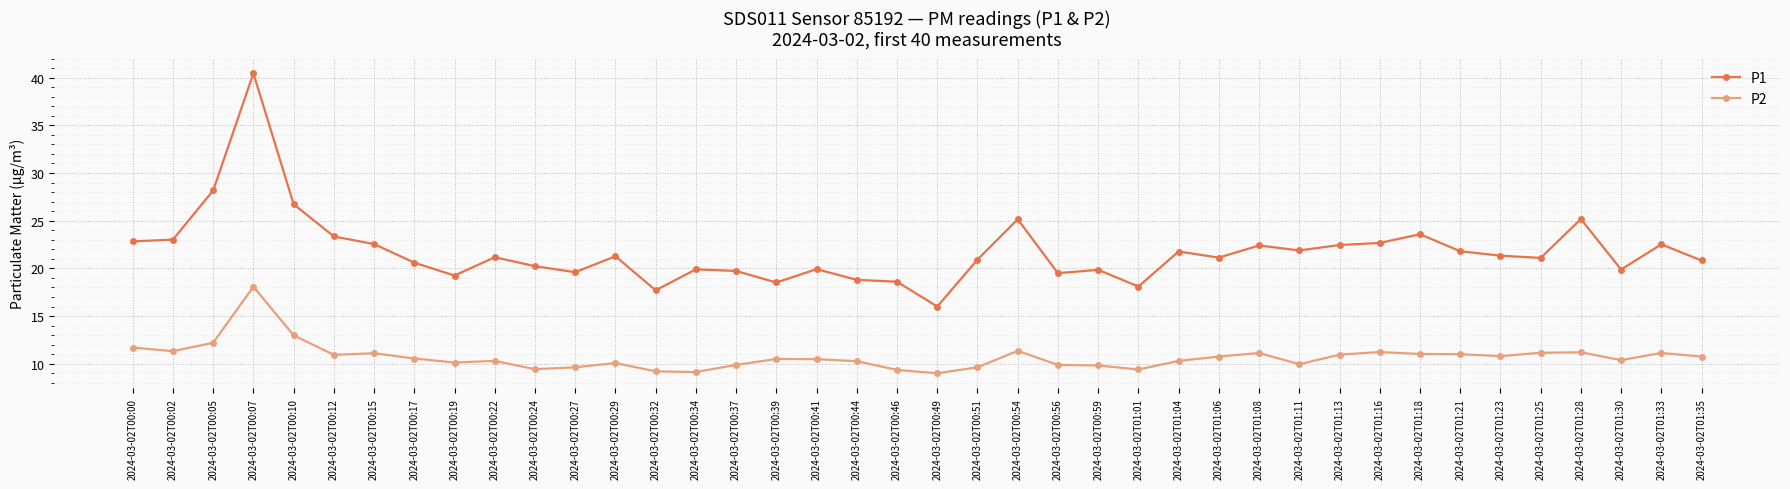

True or false: P1 and P2 intersect in this chart.

False